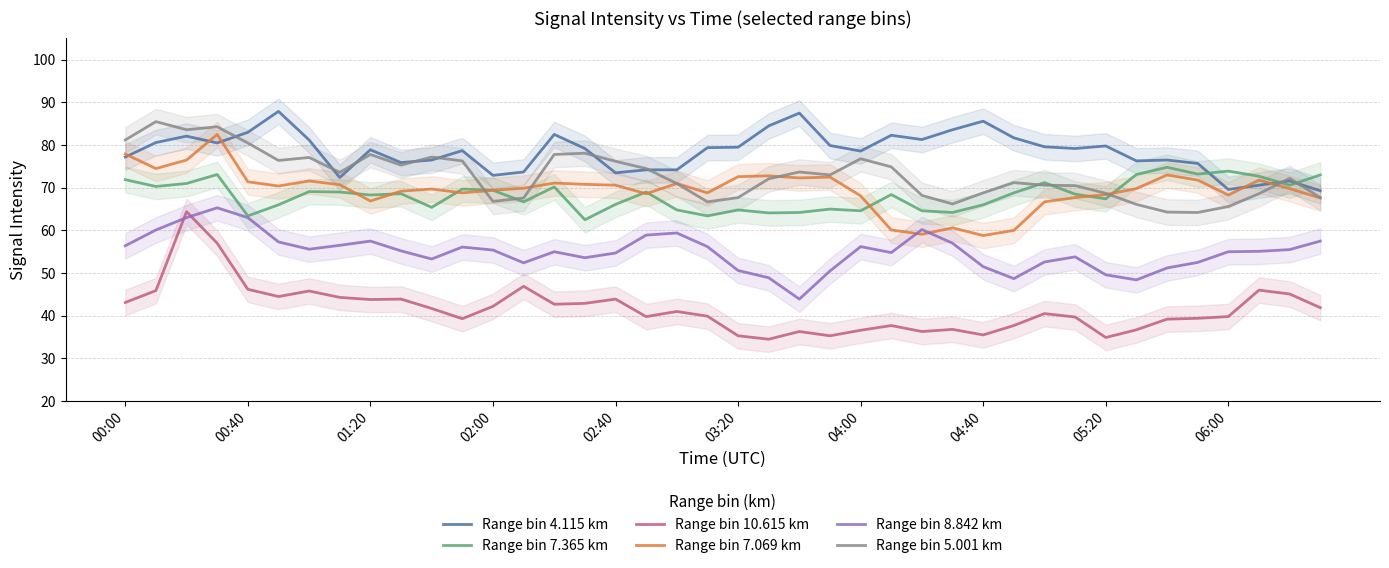

The value of Range bin 10.615 km at 02:40 is 18.7. True or false?

False